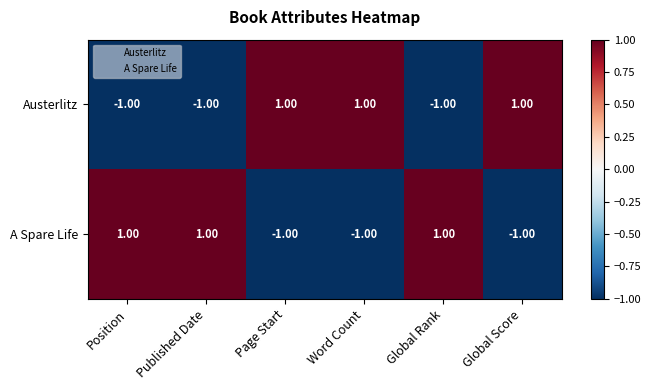

What is the smallest value displayed?

-1